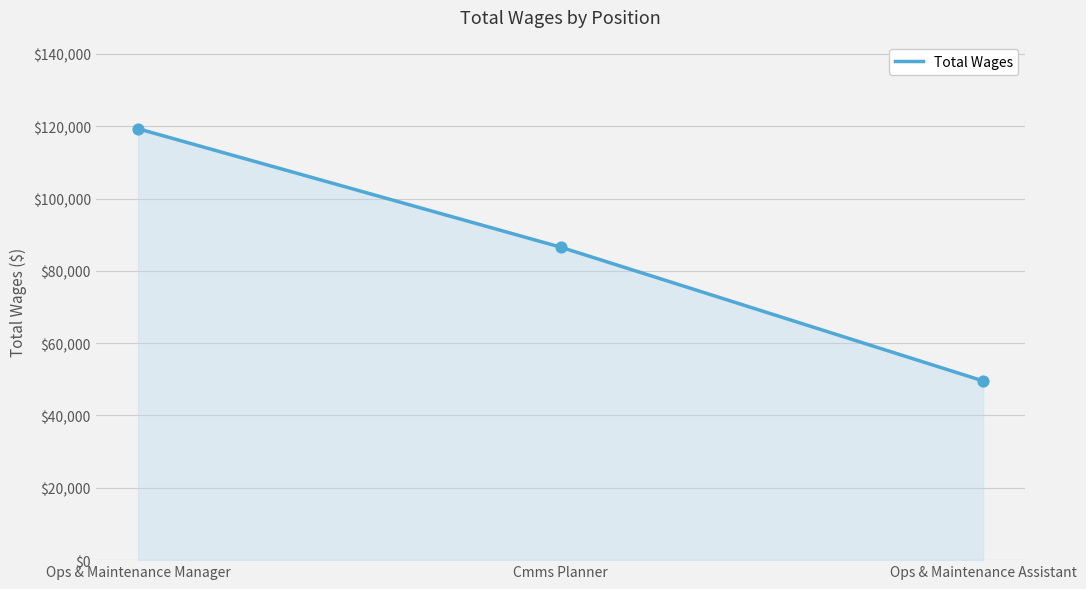

What is the change in value from Cmms Planner to Ops & Maintenance Assistant?

-36993